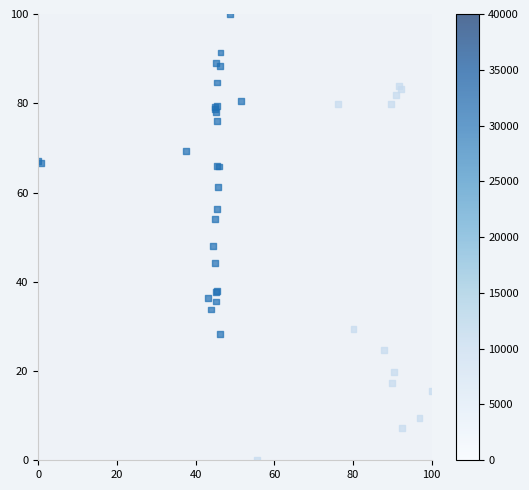

What Y value in the scatter plot is closest to 50?

48.0